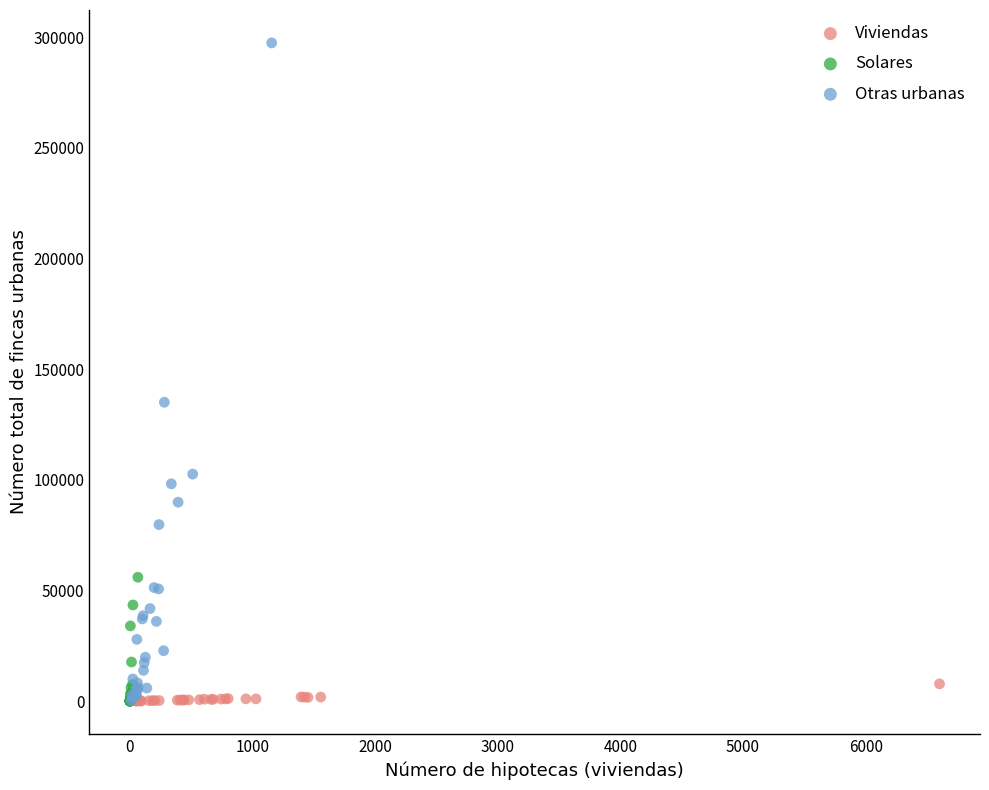

Which series reaches the maximum Y coordinate?

Otras urbanas